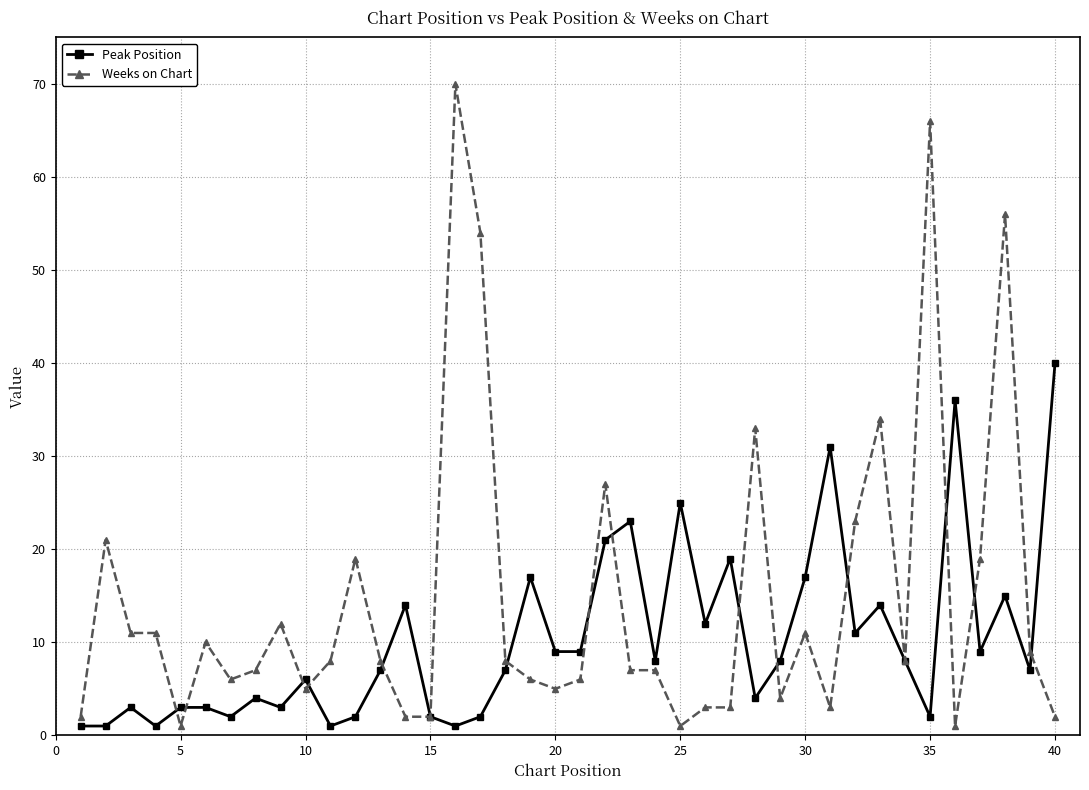

Which series has the largest total across all categories?

Weeks on Chart